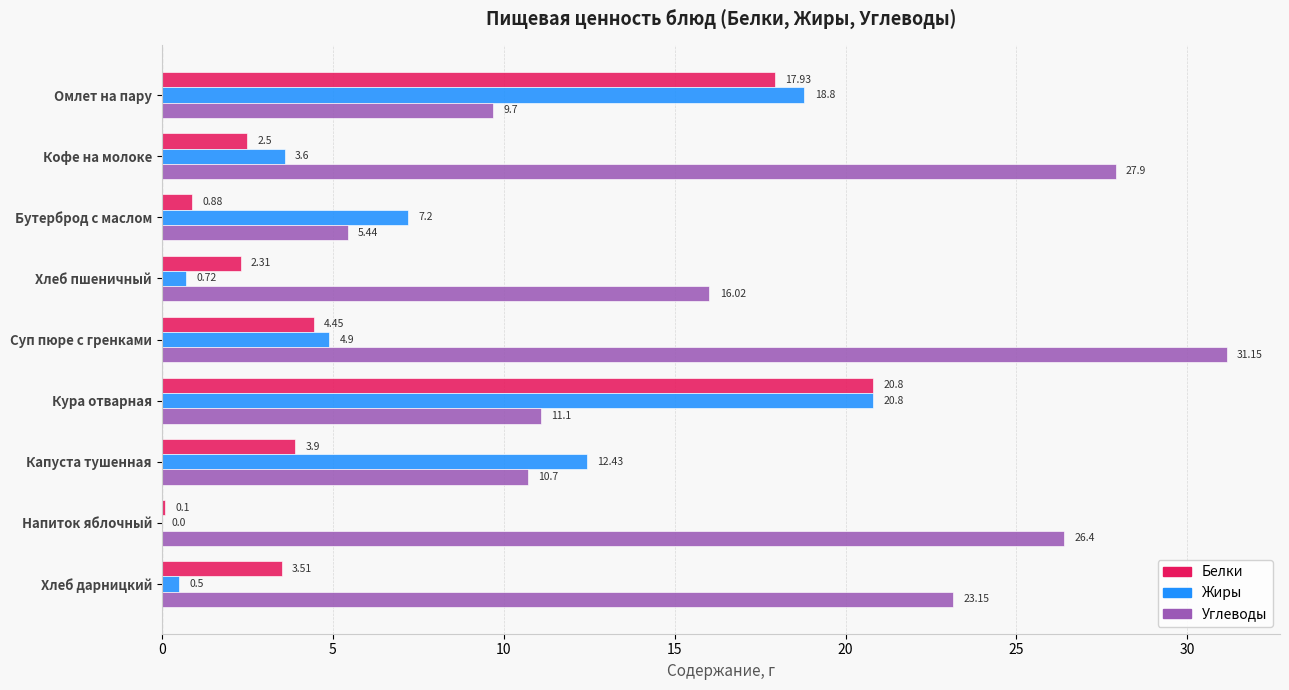

Which series has the largest total across all categories?

Углеводы